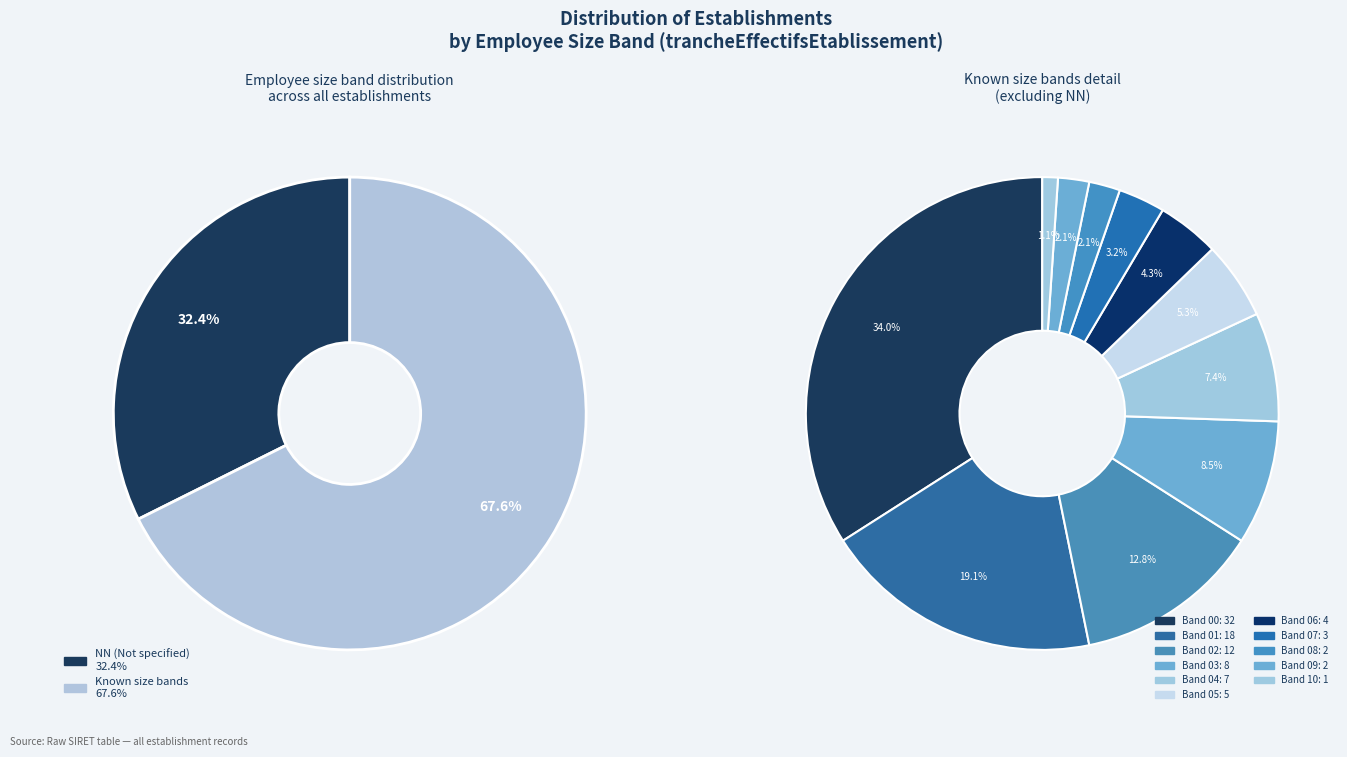

Does 02 account for over 50% of the chart?

No